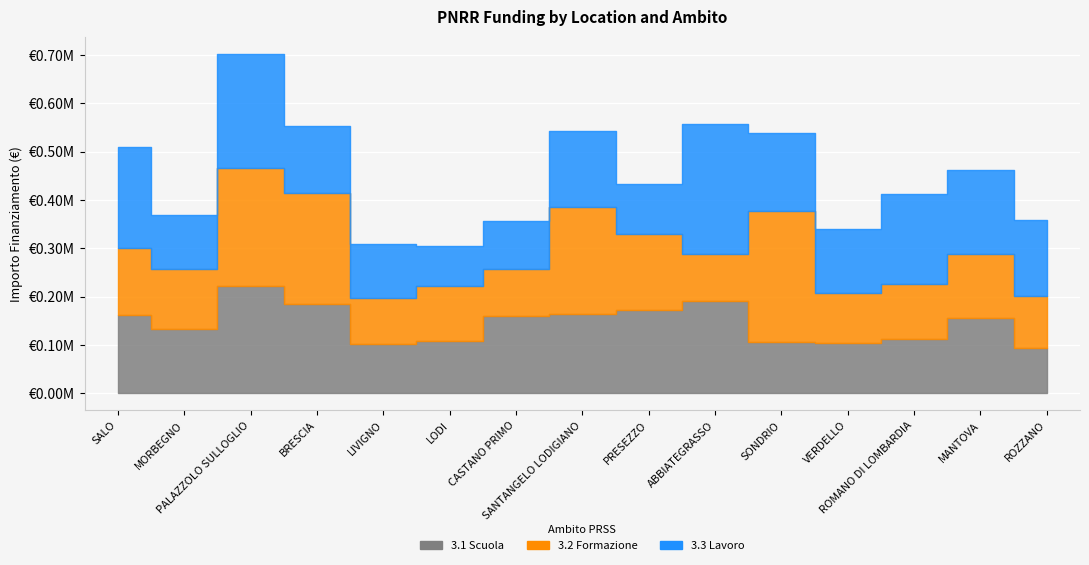

What position from the left is ROZZANO?

15